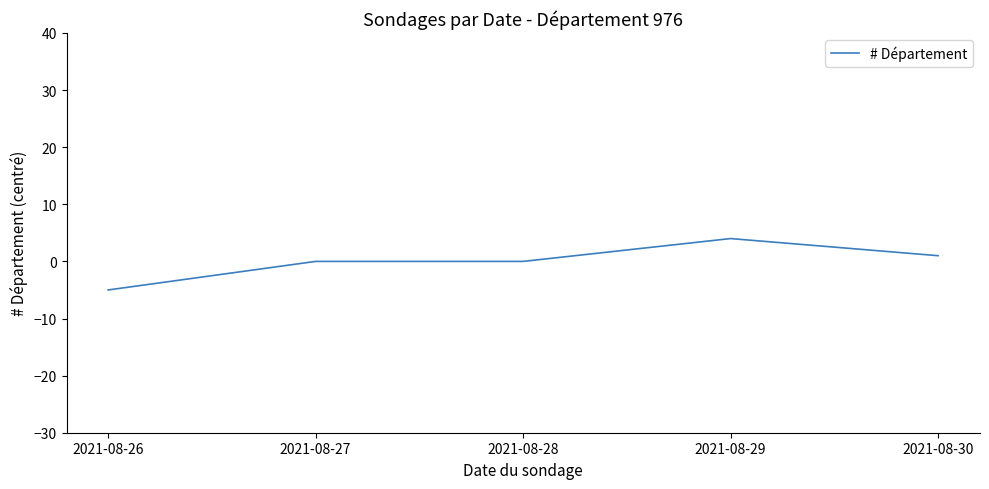

Reading right to left, extract all data points from this chart.

2021-08-30=1	2021-08-29=4	2021-08-28=0	2021-08-27=0	2021-08-26=-5